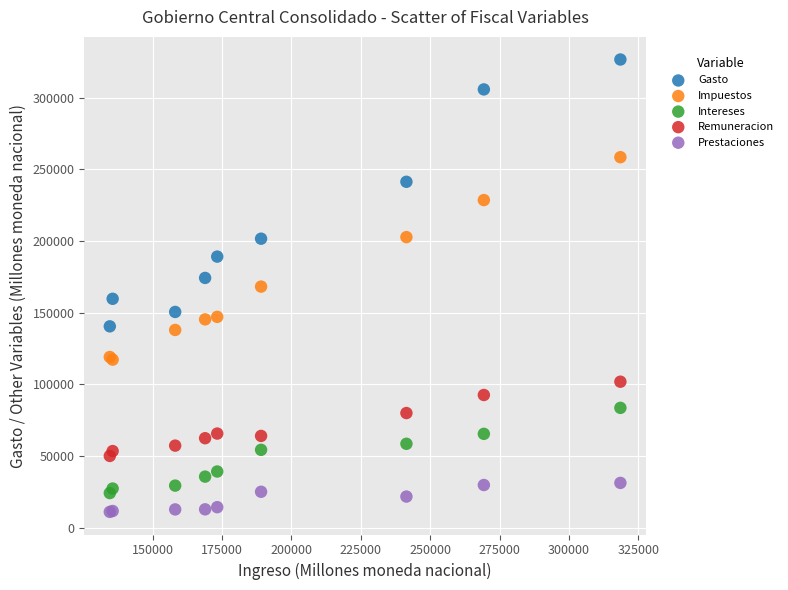

Which series has the widest spread of Y values?

Gasto